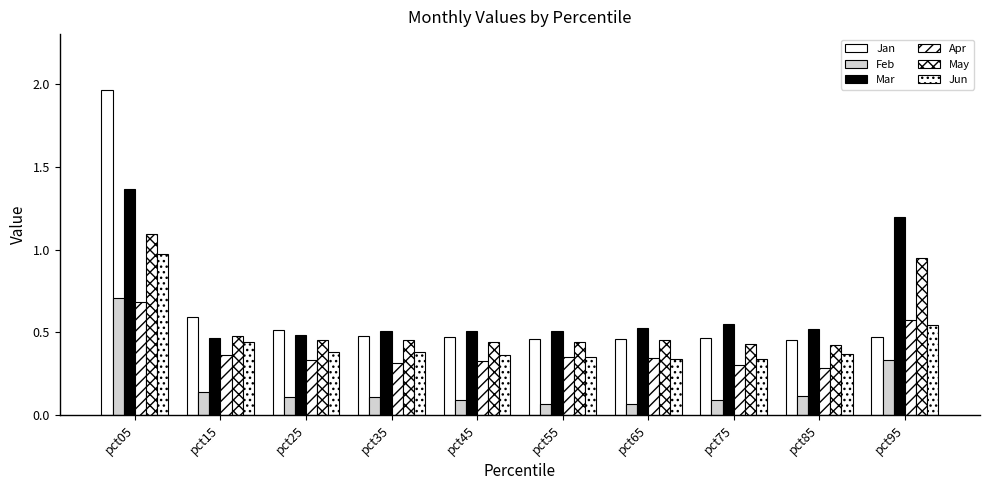

Count the number of data series in this chart.

6